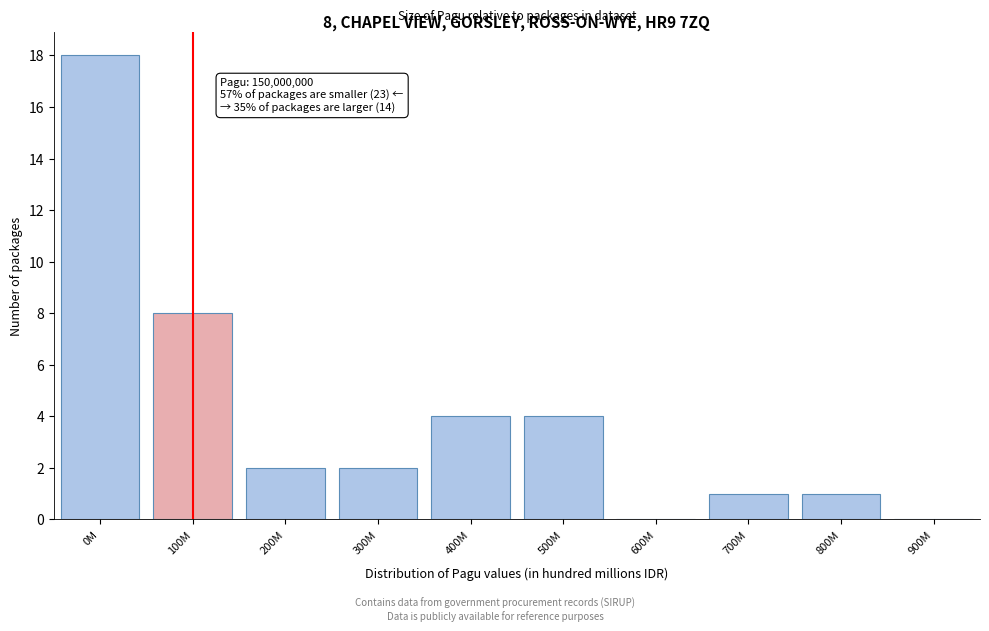

Reading left to right, transcribe all the data shown in this chart.

0M=18	100M=8	200M=2	300M=2	400M=4	500M=4	600M=0	700M=1	800M=1	900M=0